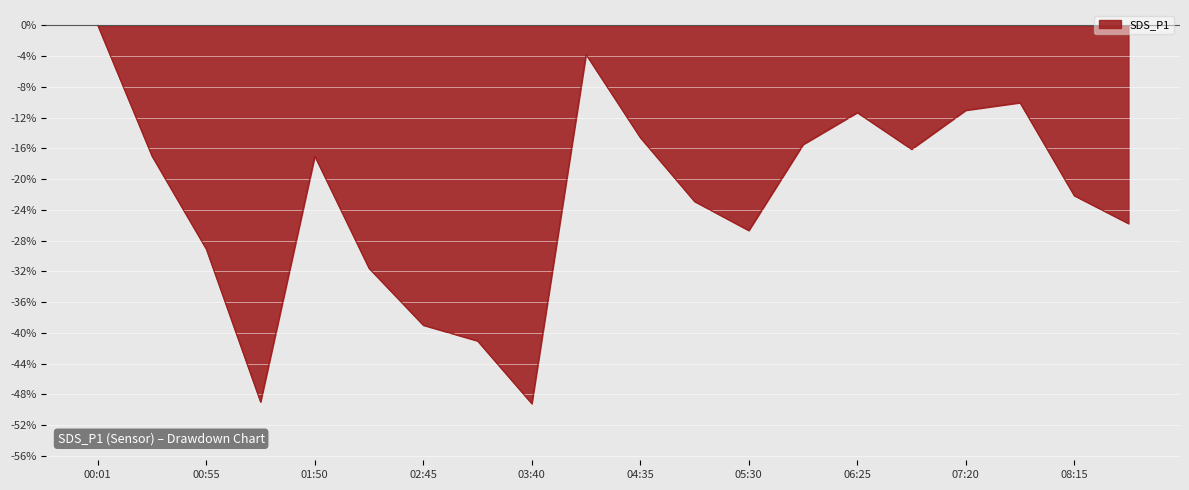

What is the minimum value shown in the chart?

-49.2